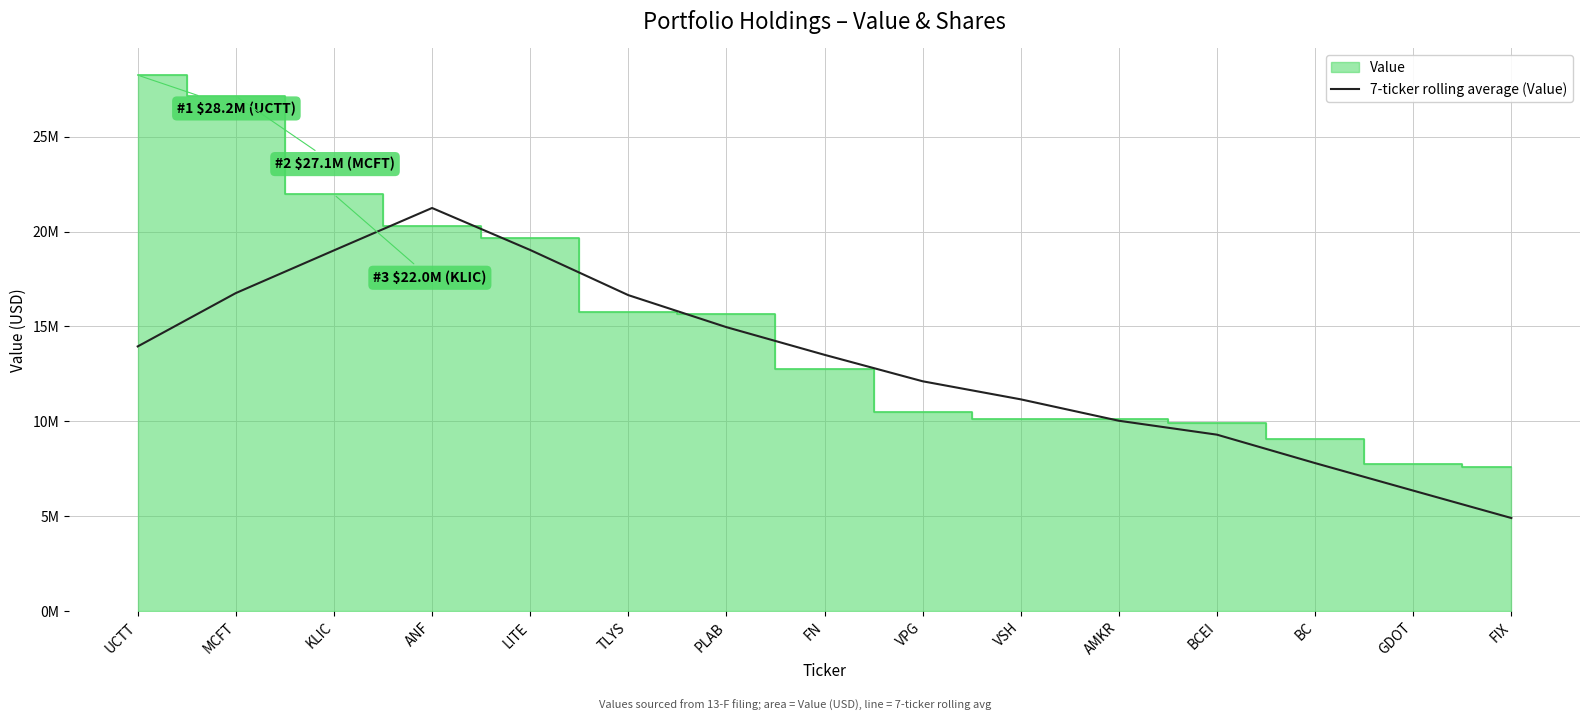

Does the chart display data point markers on the line(s)?

No